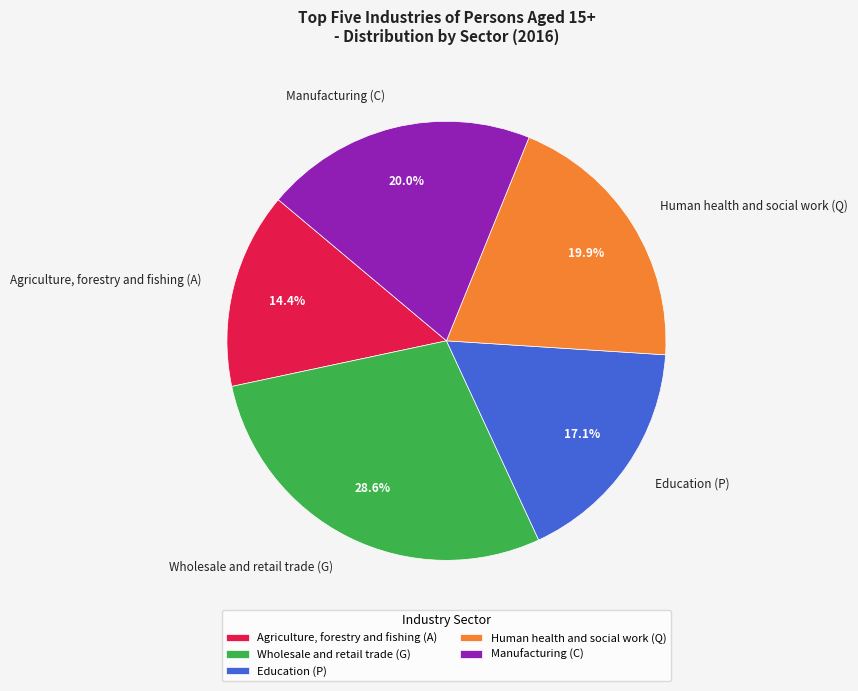

How many slices are in this pie chart?

5